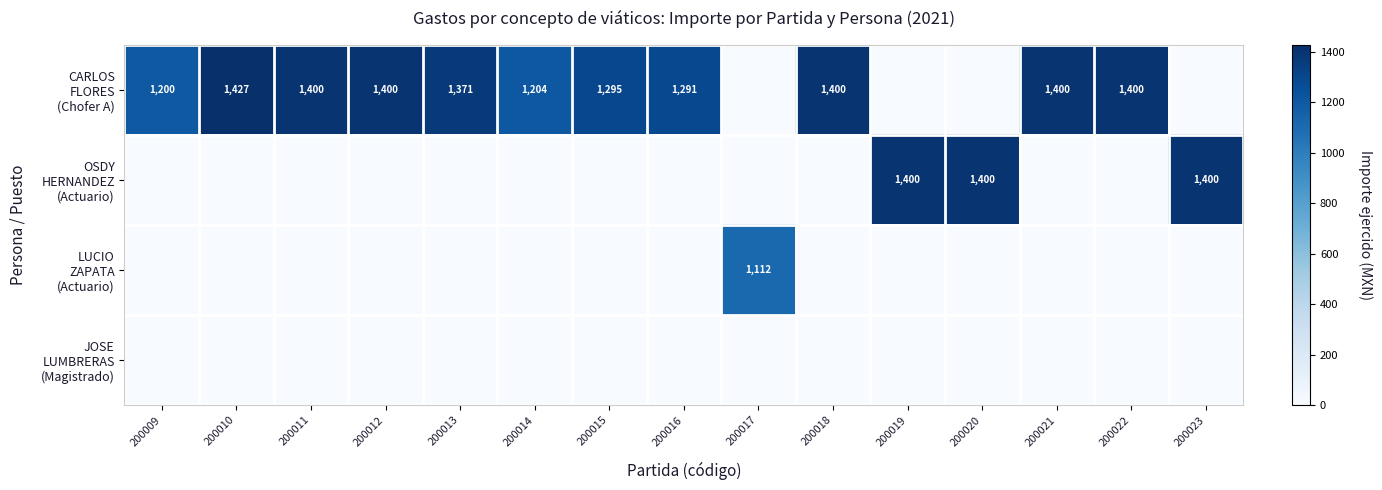

Between 200014 and 200023, which is larger?

200014